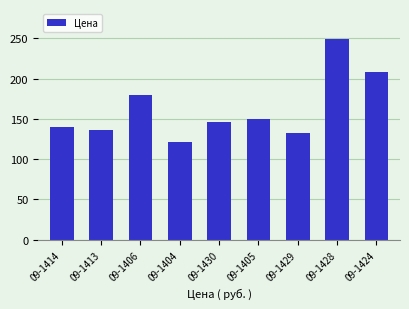

What is the value of the 6th bar from the left?

150.5